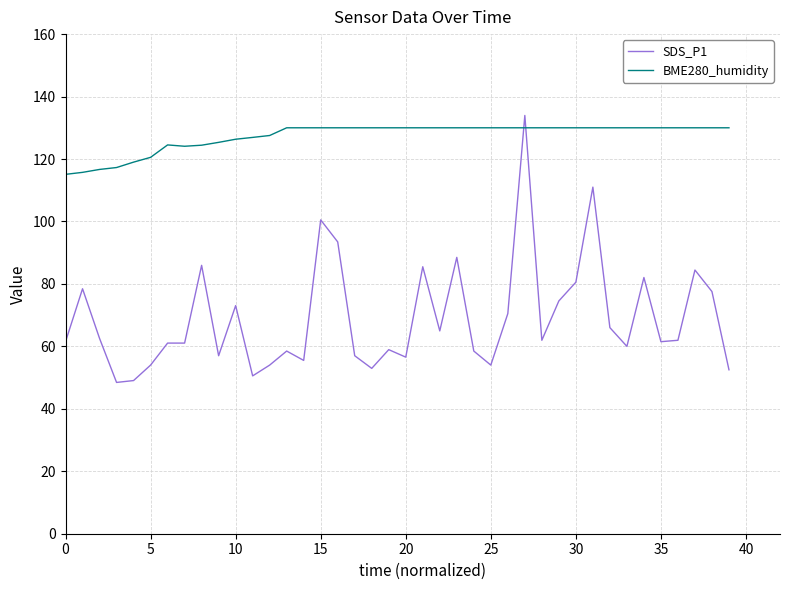

What is the difference between the maximum and minimum values in the BME280_humidity series?

14.9